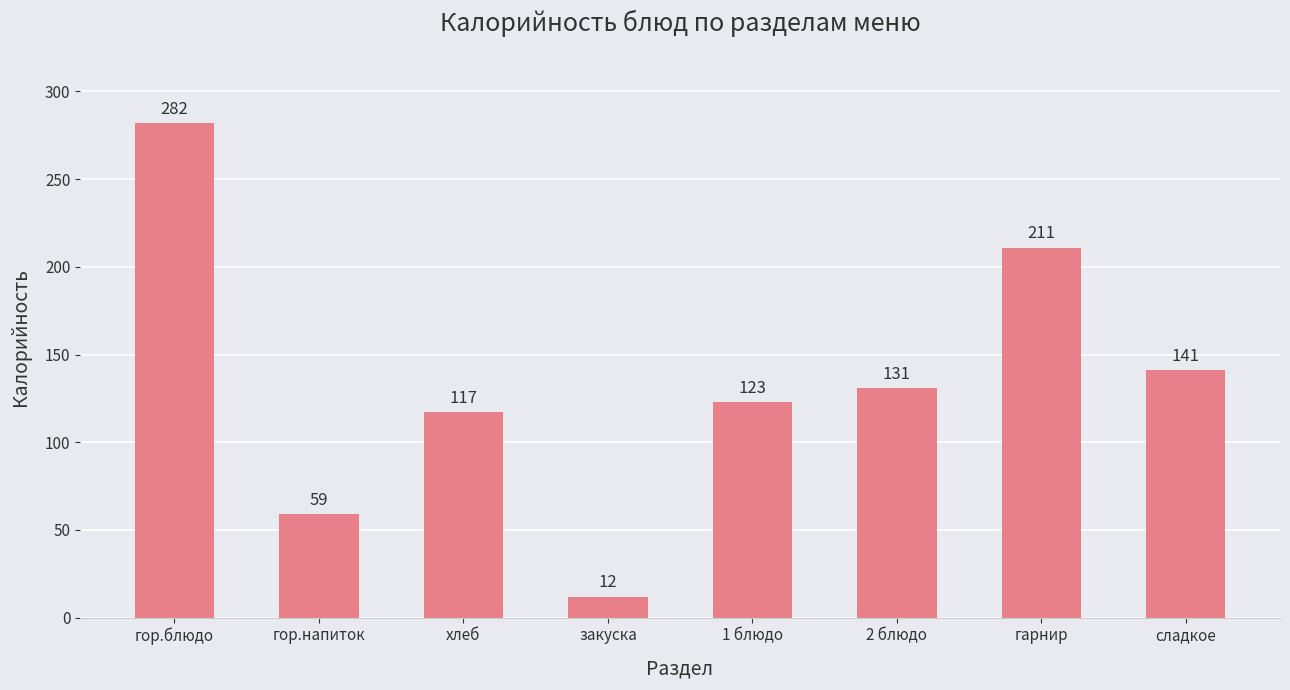

What is the value of the 8th bar from the left?

141